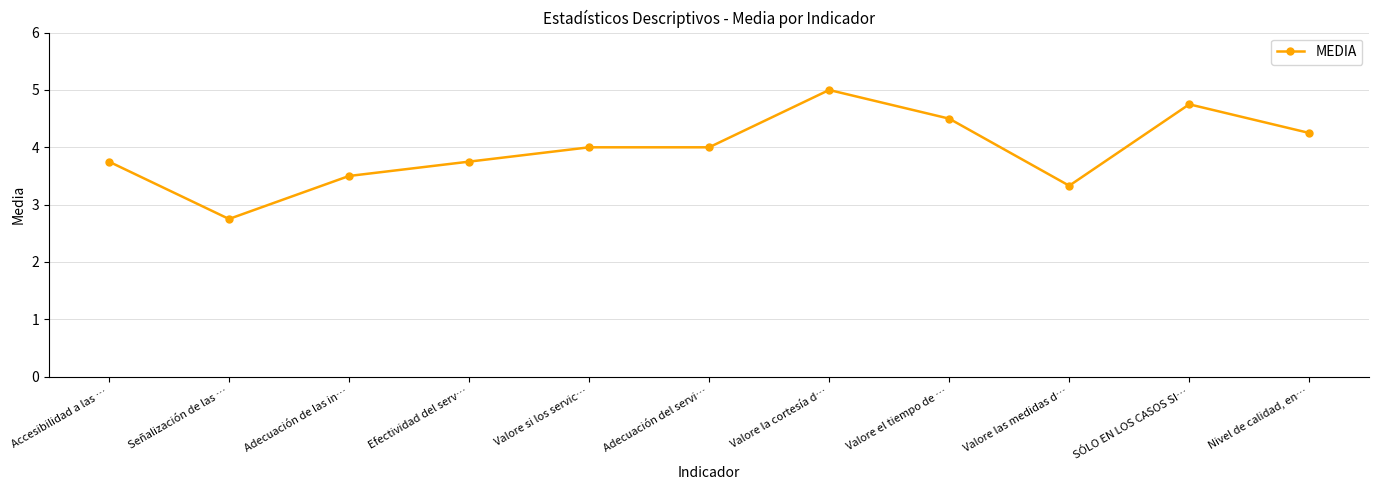

Approximately how many times larger is the value at Adecuación del servi… compared to Efectividad del serv…?

1.1